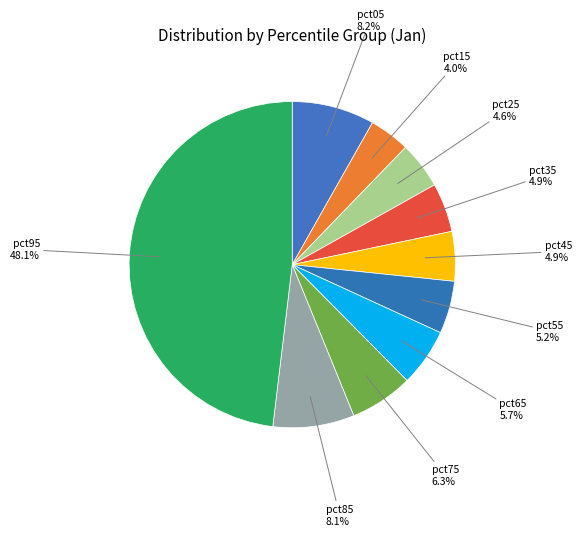

What is the largest slice in the pie chart?

pct95